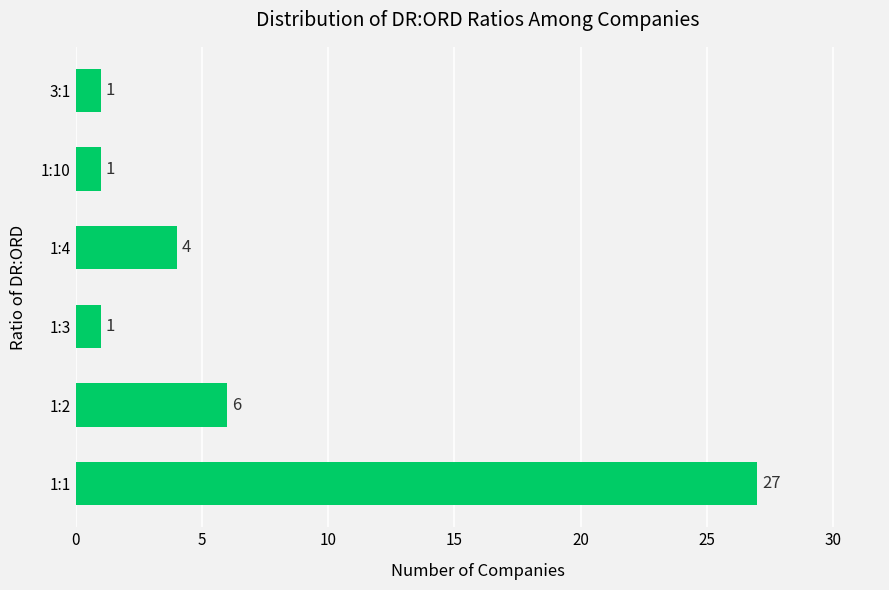

How many bars are there in total?

6